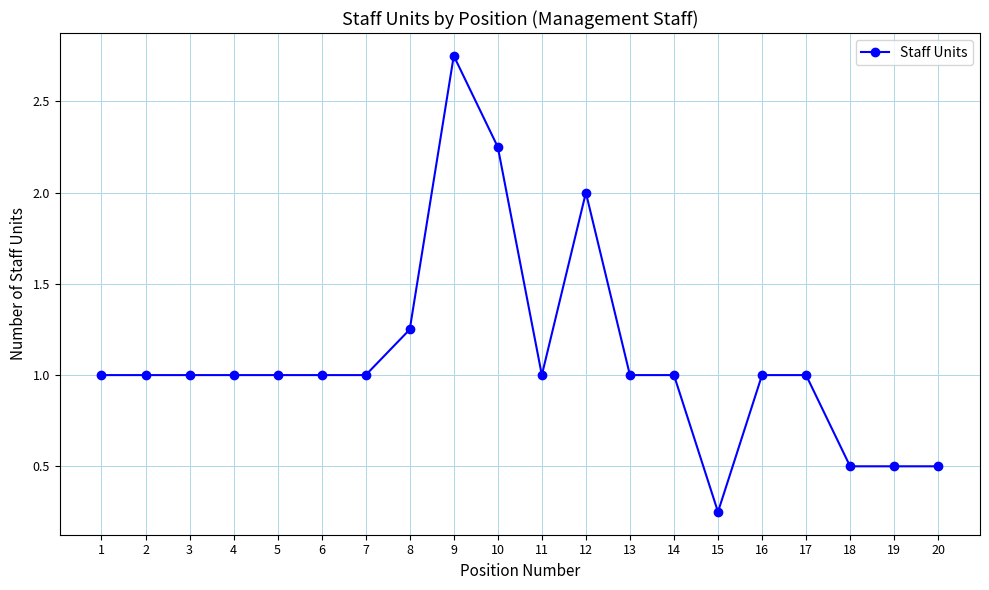

What is the average value?

1.1